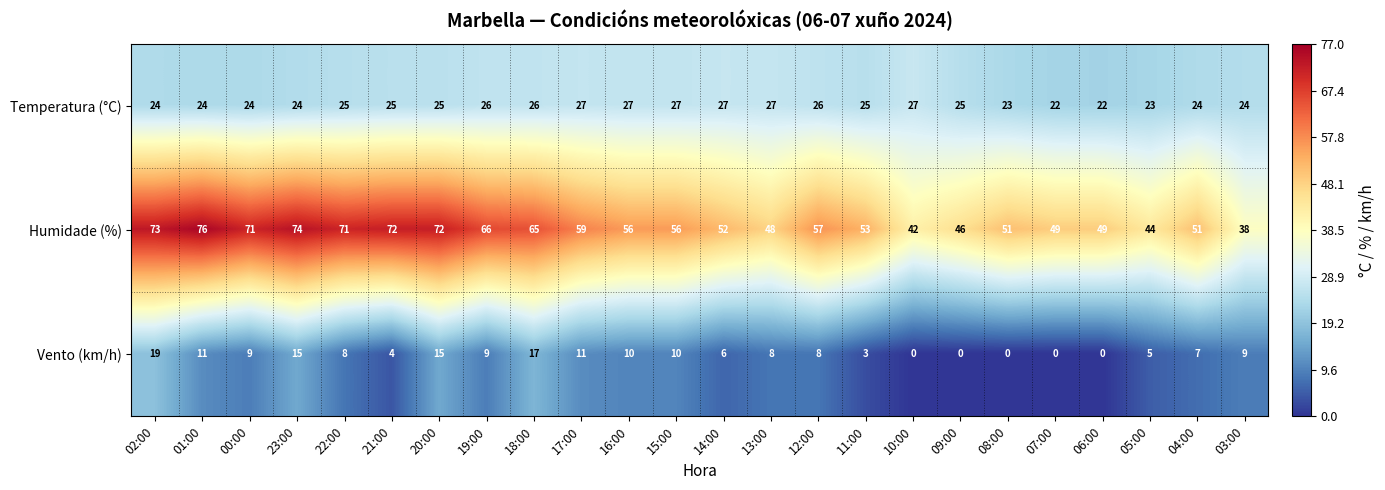

Is it true that Temperatura (°C) equals 42 at 03:00?

False